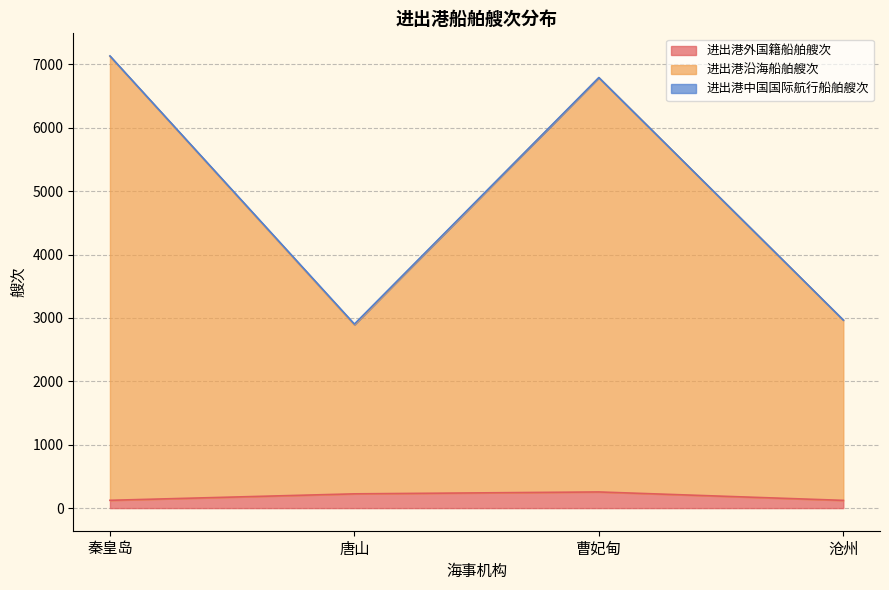

True or false: 进出港沿海船舶艘次 and 进出港外国籍船舶艘次 cross at least once.

False